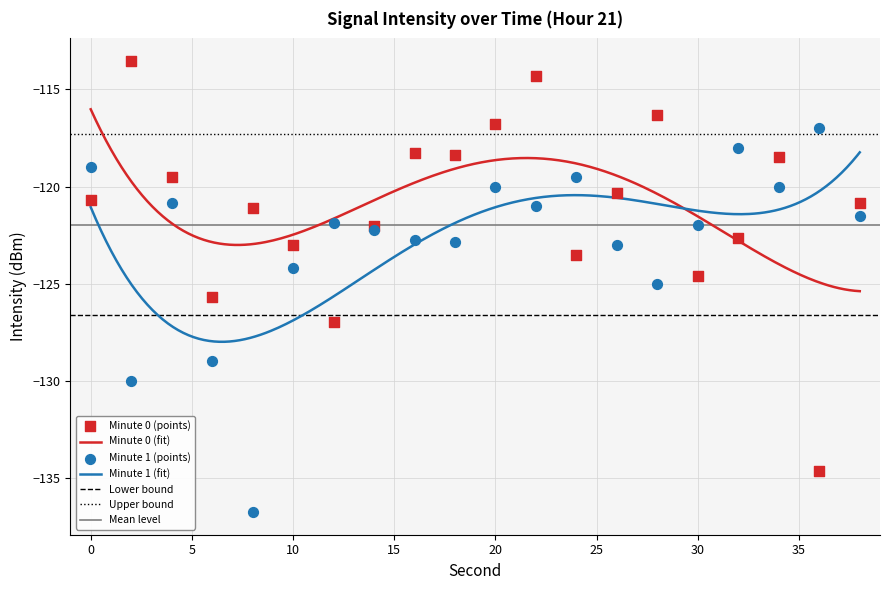

Which series has the widest spread of Y values?

Minute 0